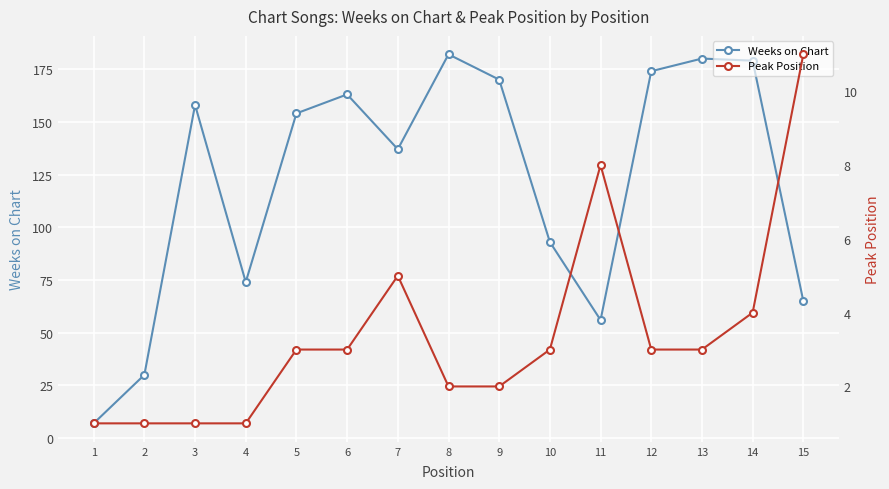

Rank the series by their maximum value, from lowest to highest.

Peak Position, Weeks on Chart